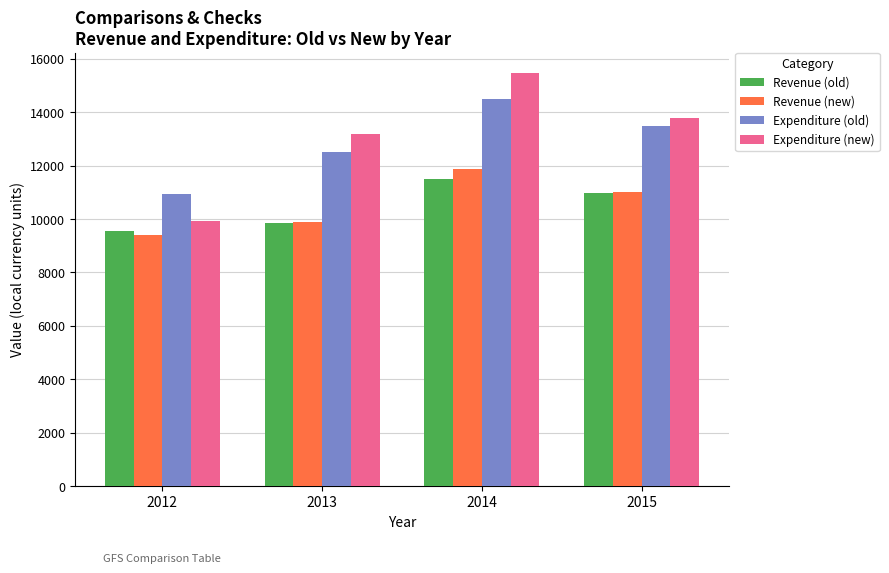

How many data points does each series have?

4